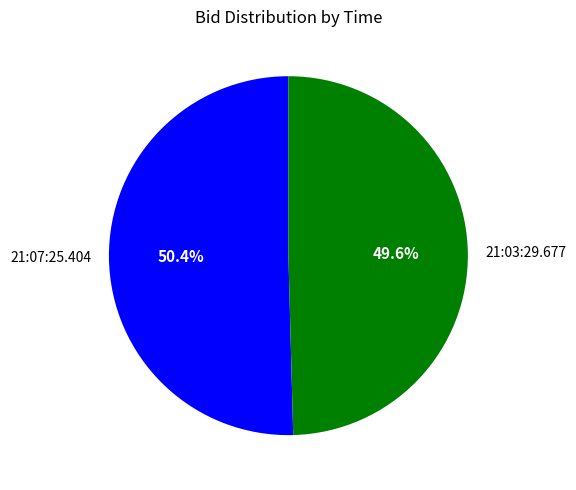

To the nearest percent, what is the average slice percentage?

50%